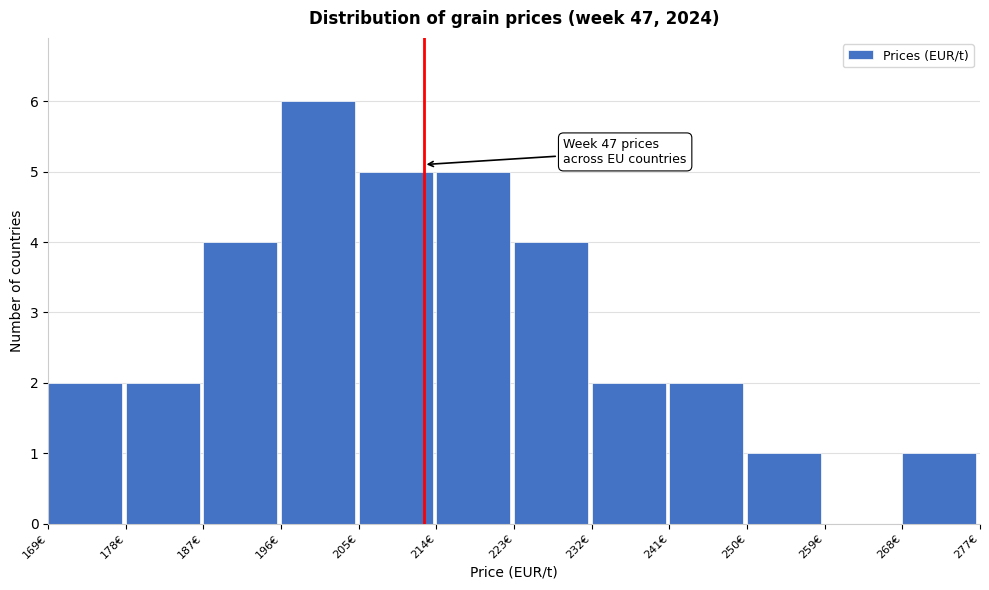

Which range on the x-axis has the tallest bar?

196 to 205